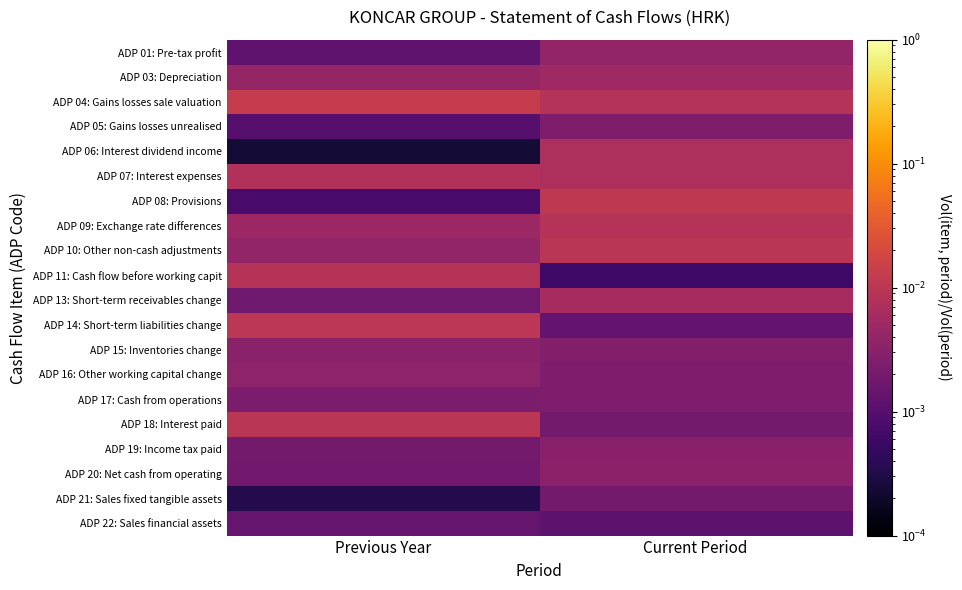

At which category is the sum across all series the highest?

Current Period